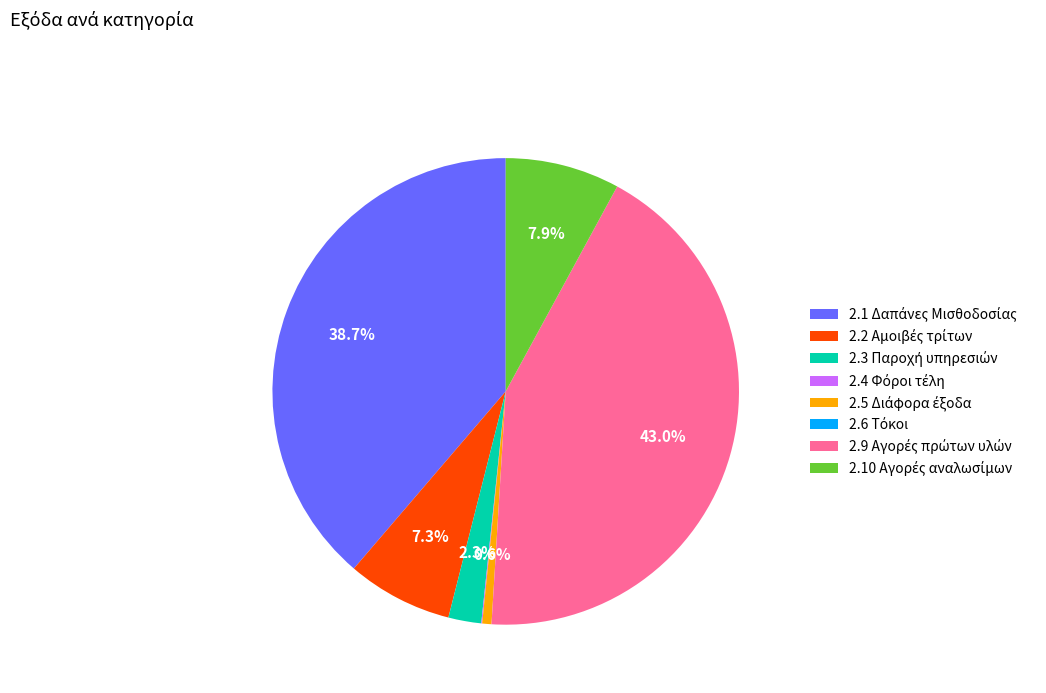

Is there a majority slice in this chart?

No